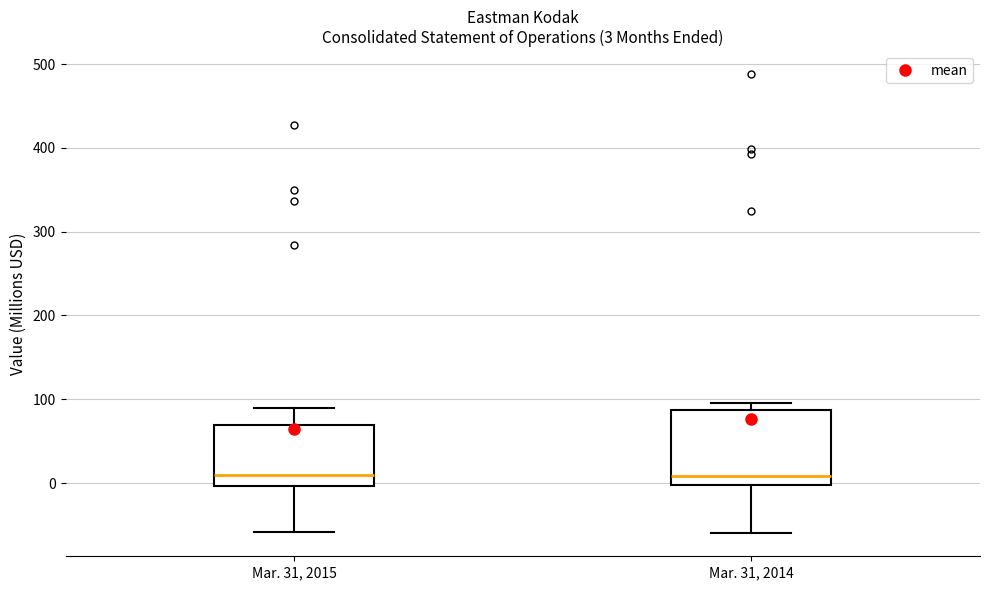

Which box is the tallest, from its lower edge to its upper edge?

Mar. 31, 2014